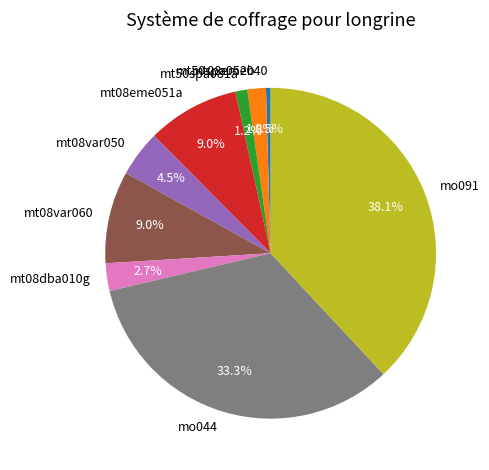

What percentage is the mt08eme051a slice, to the nearest percent?

9%